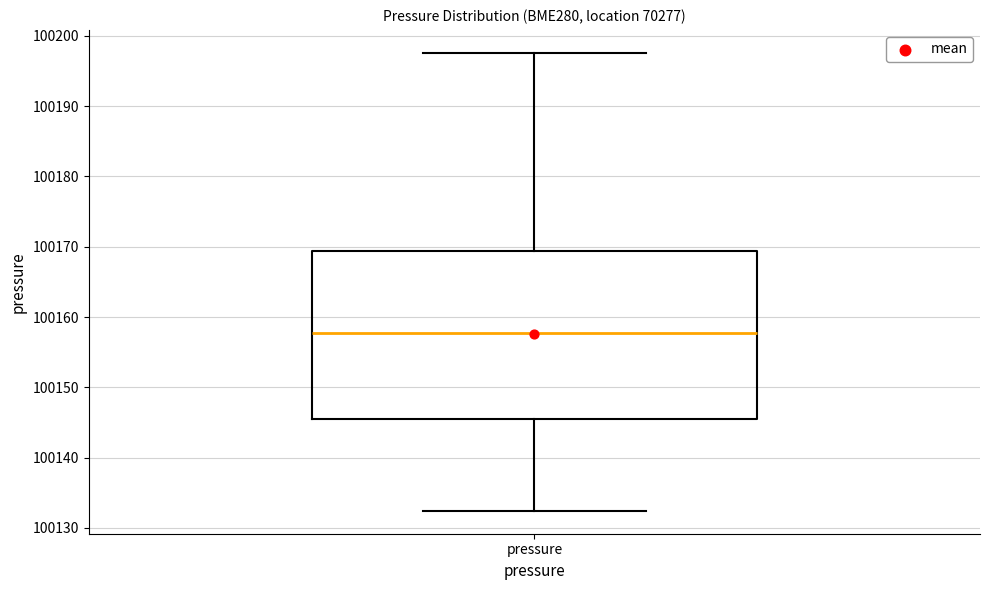

Where does the upper whisker of the box for pressure end on the y-axis? The values are not printed on the chart, so give them approximately, as read against the axis.

100198